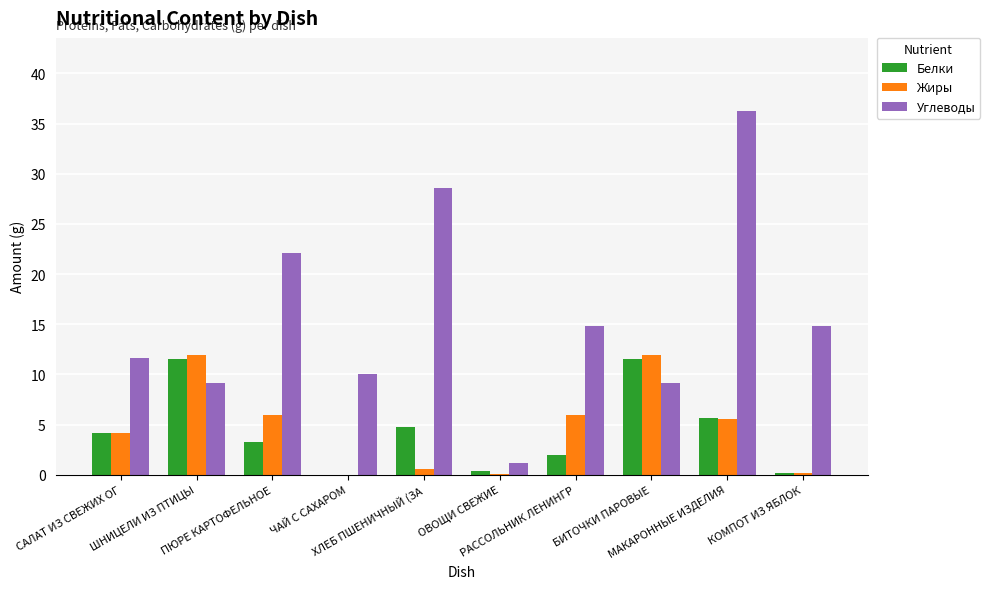

What is the sum of all Углеводы values?

157.6